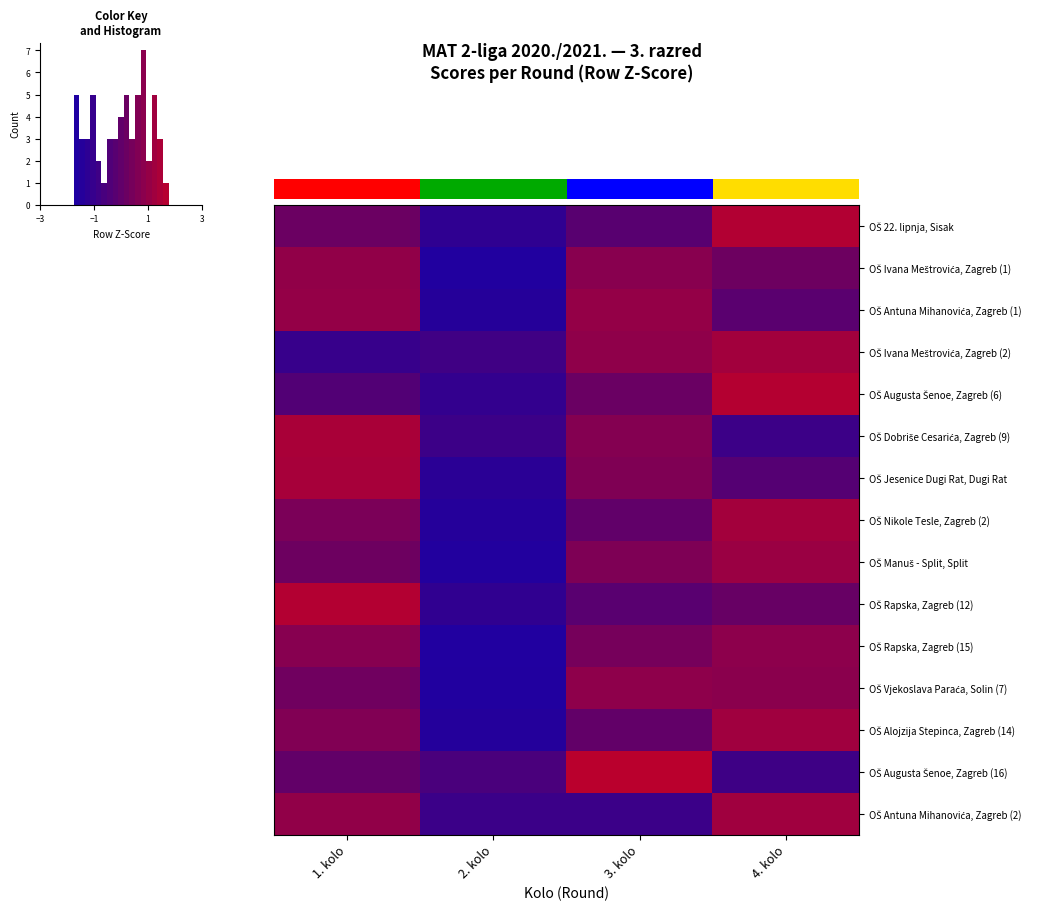

The row_7 series shows 0.2 at −3. True or false?

False